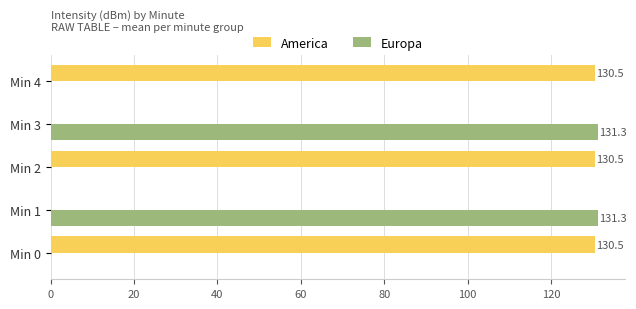

Between Min 0 and Min 1, which series saw the biggest shift?

Europa